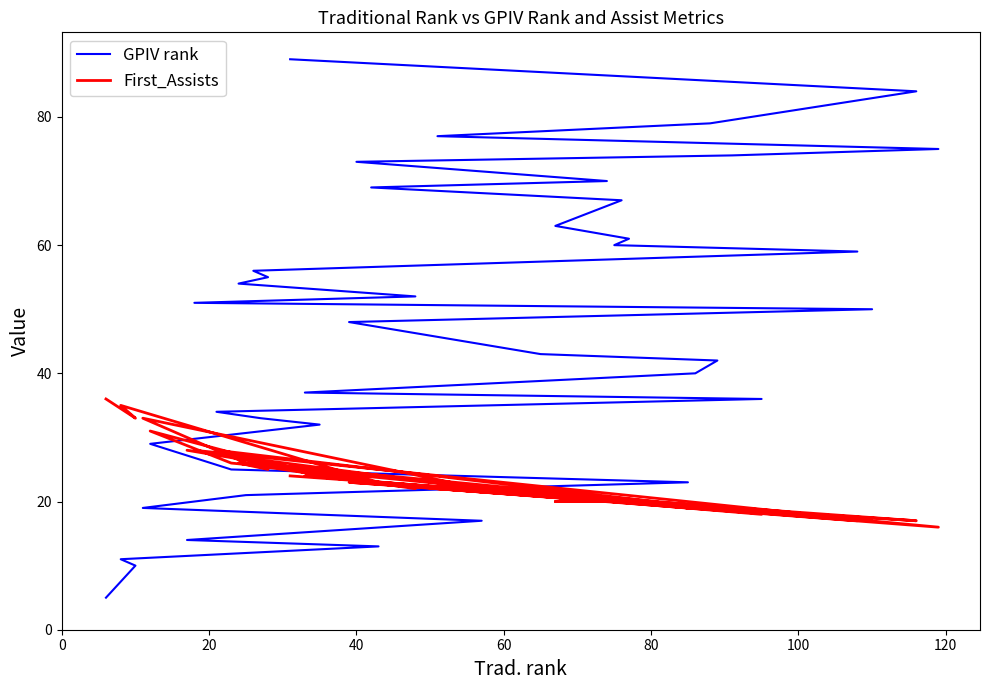

List the series in order of their peak value, lowest first.

First_Assists, GPIV rank